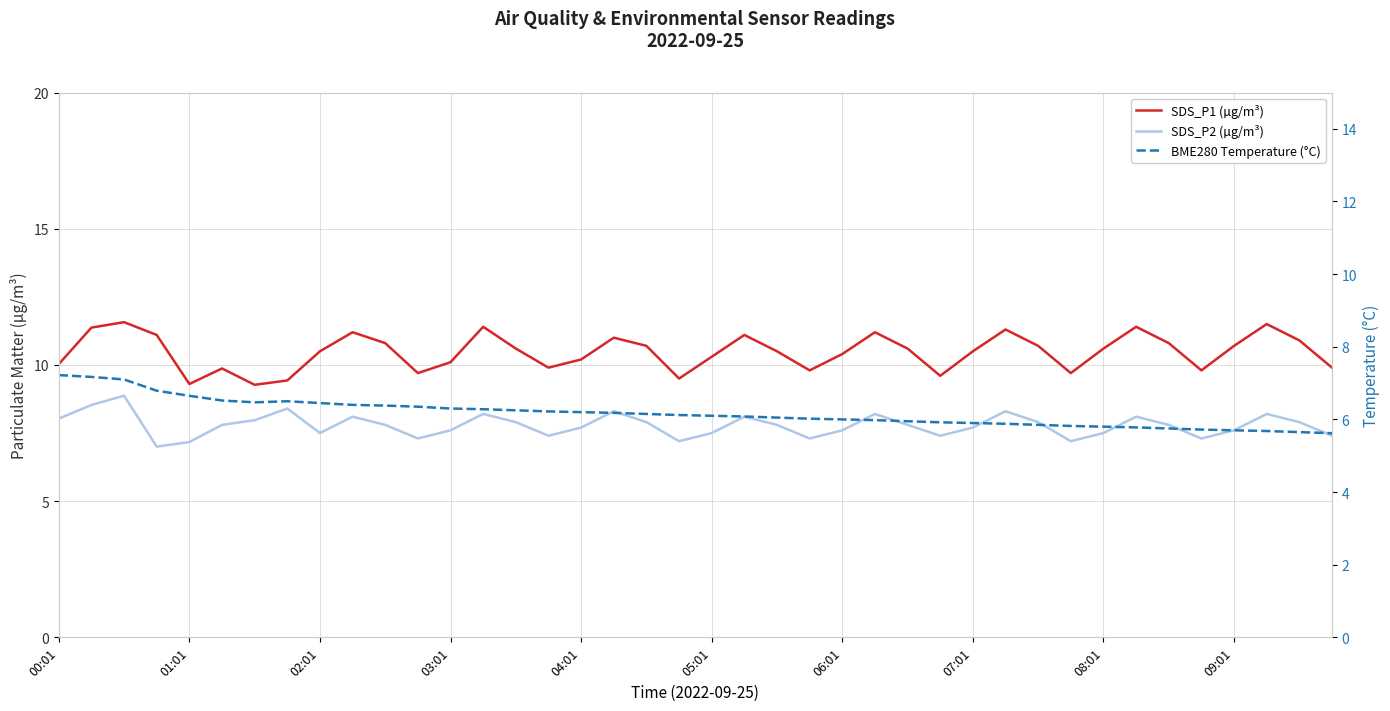

What is the minimum value shown in the chart?

5.6